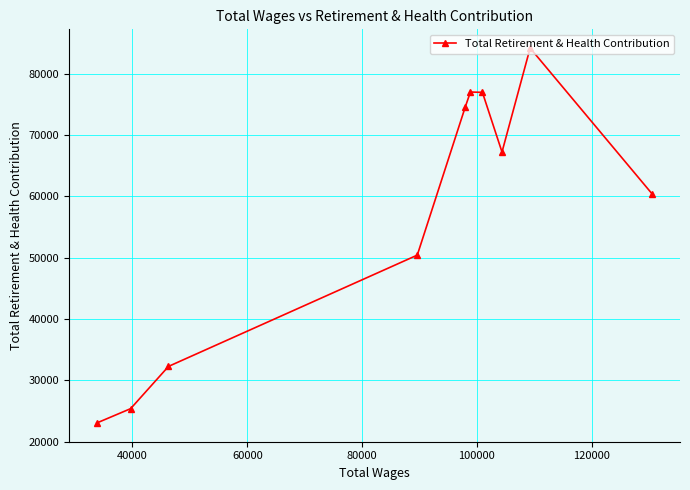

What is the smallest value displayed?

23024